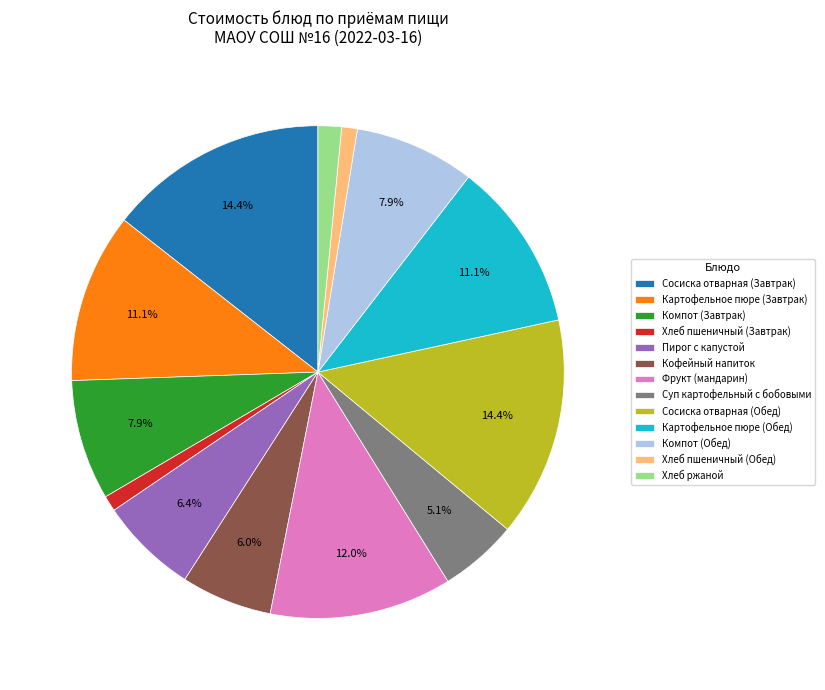

Is there a majority slice in this chart?

No